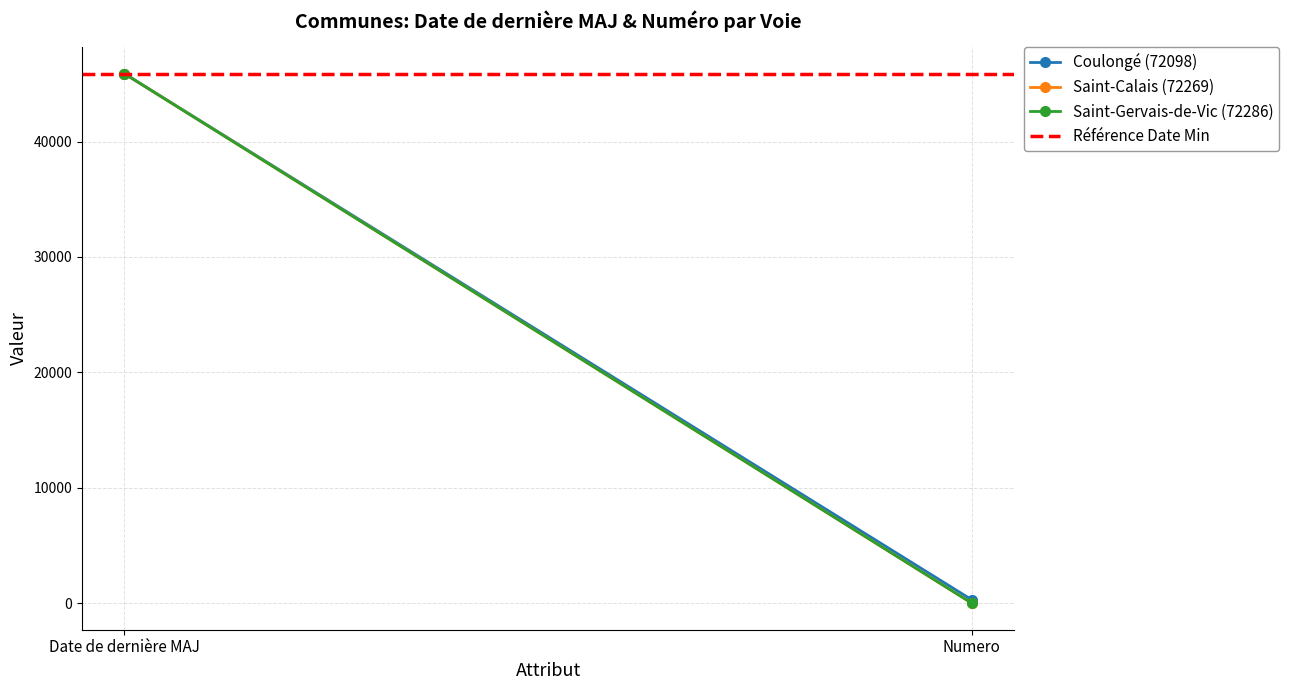

List the labels in order of Saint-Calais (72269) value, smallest first.

Numero, Date de dernière MAJ